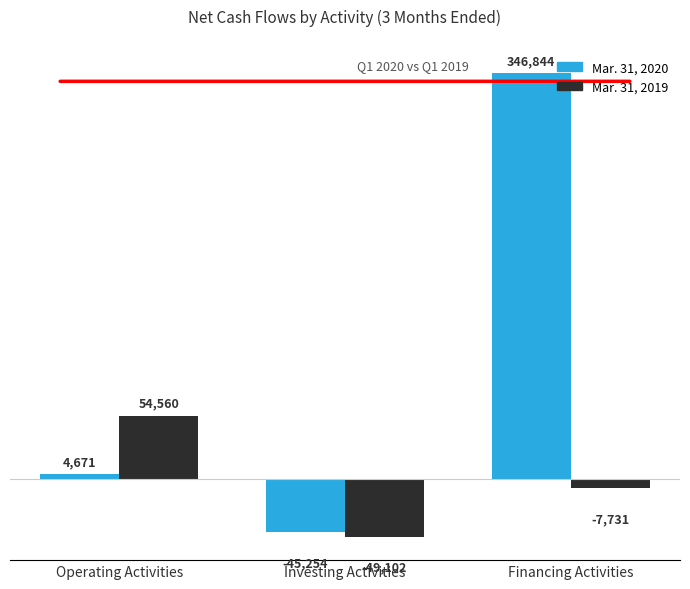

How many series are shown in this chart?

2